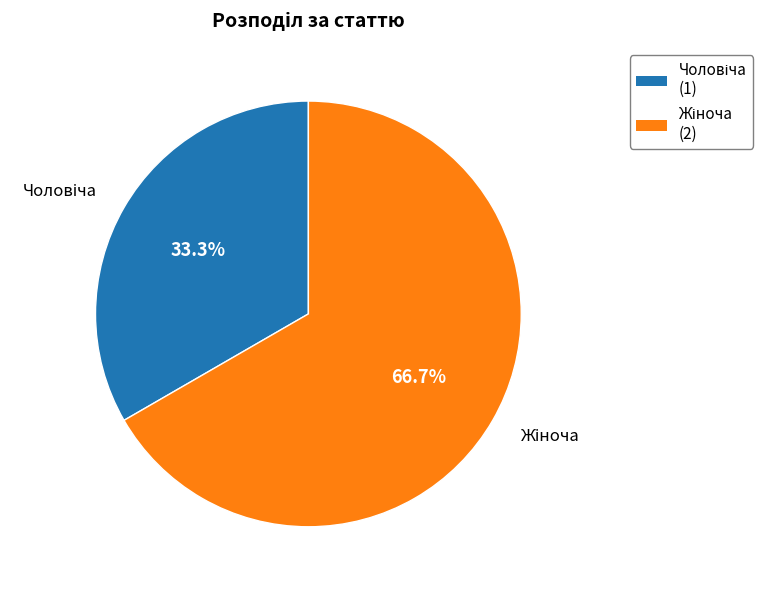

Count the number of slices in the pie.

2